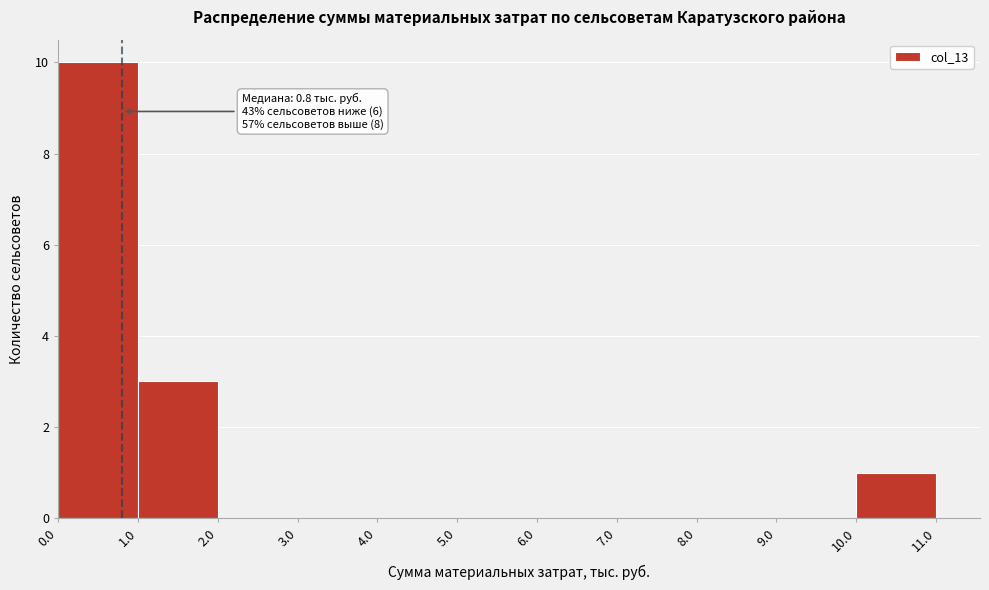

Which range on the x-axis has the tallest bar?

0.0 to 1.0